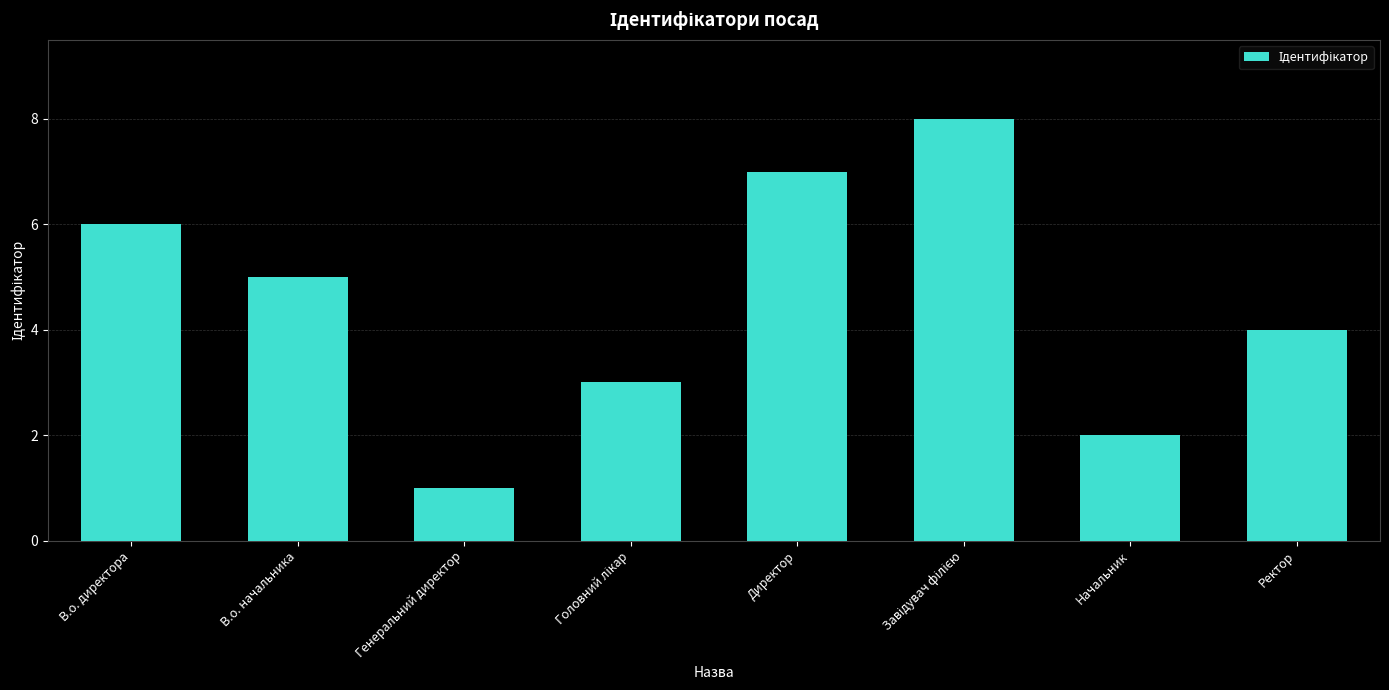

What is the label of the 7th bar from the right?

В.о. начальника